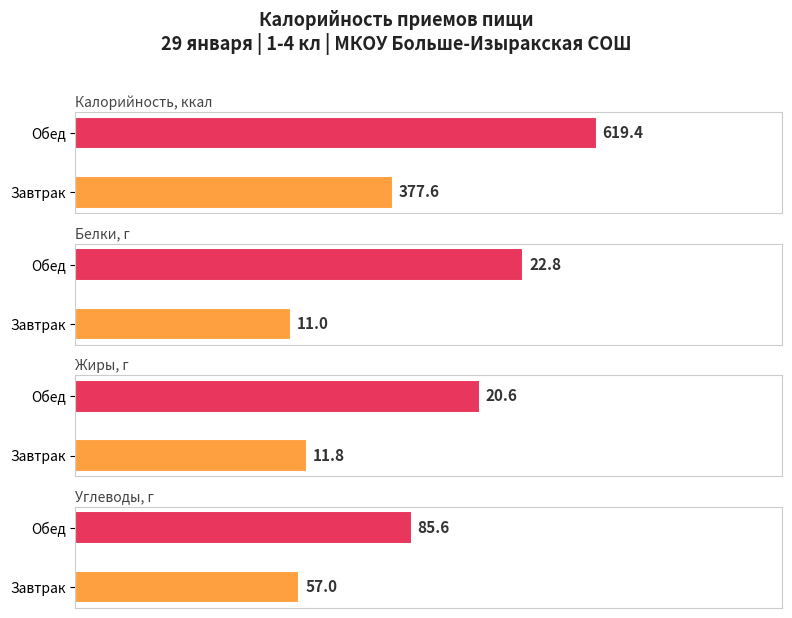

What is the value of the Жиры, г bar at the 2nd from the left?

20.6